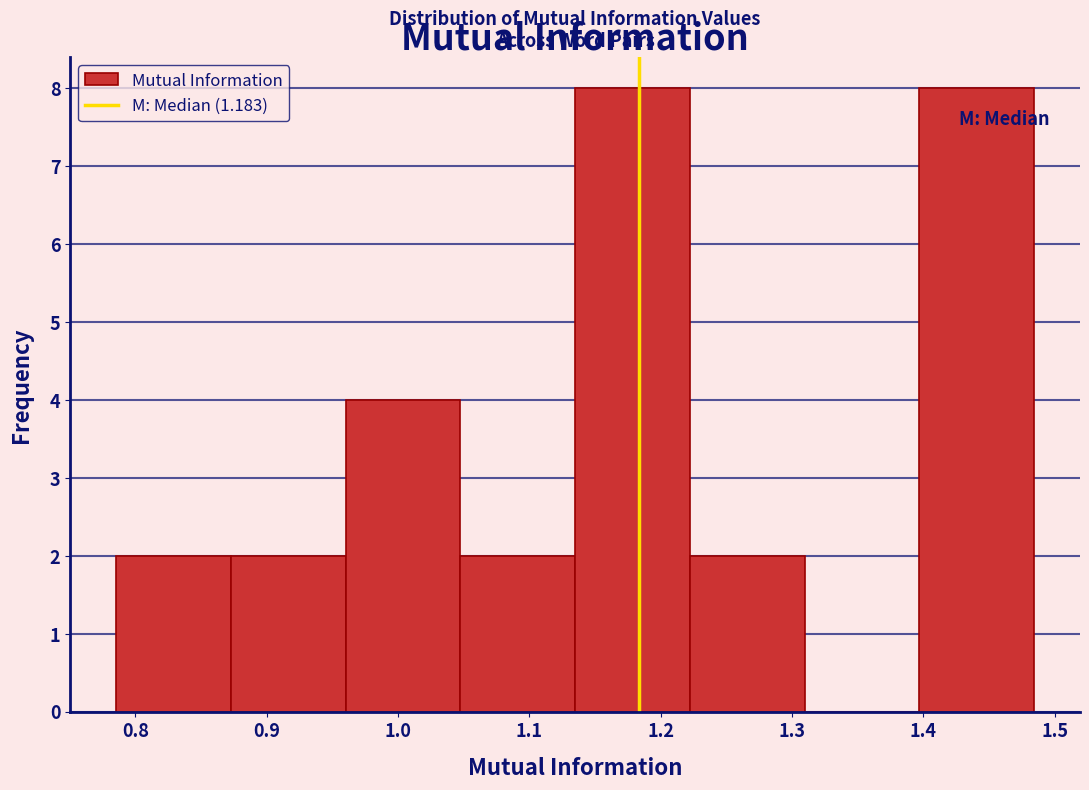

Reading left to right, transcribe this chart: for each bar, give the range it covers on the x-axis and its height. Neither the bar edges nor the heights are printed on the chart, so give them approximately, as read against the axes.

0.79 to 0.87: 2
0.87 to 0.96: 2
0.96 to 1.05: 4
1.05 to 1.13: 2
1.13 to 1.22: 8
1.22 to 1.31: 2
1.31 to 1.40: 0
1.40 to 1.48: 8